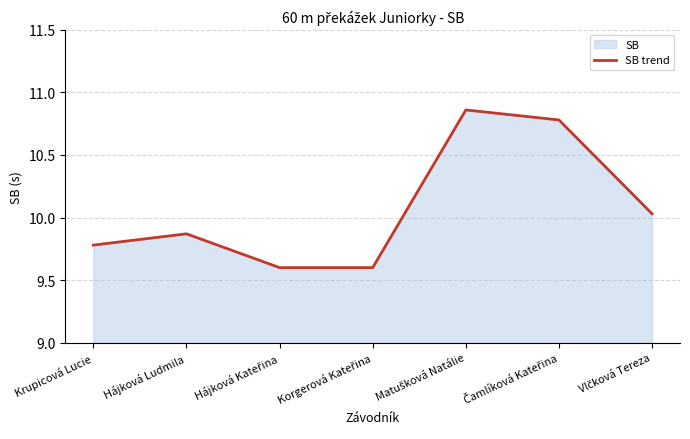

List the labels in order of value, largest first.

Matušková Natálie, Čamlíková Kateřina, Vlčková Tereza, Hájková Ludmila, Krupicová Lucie, Hájková Kateřina, Korgerová Kateřina